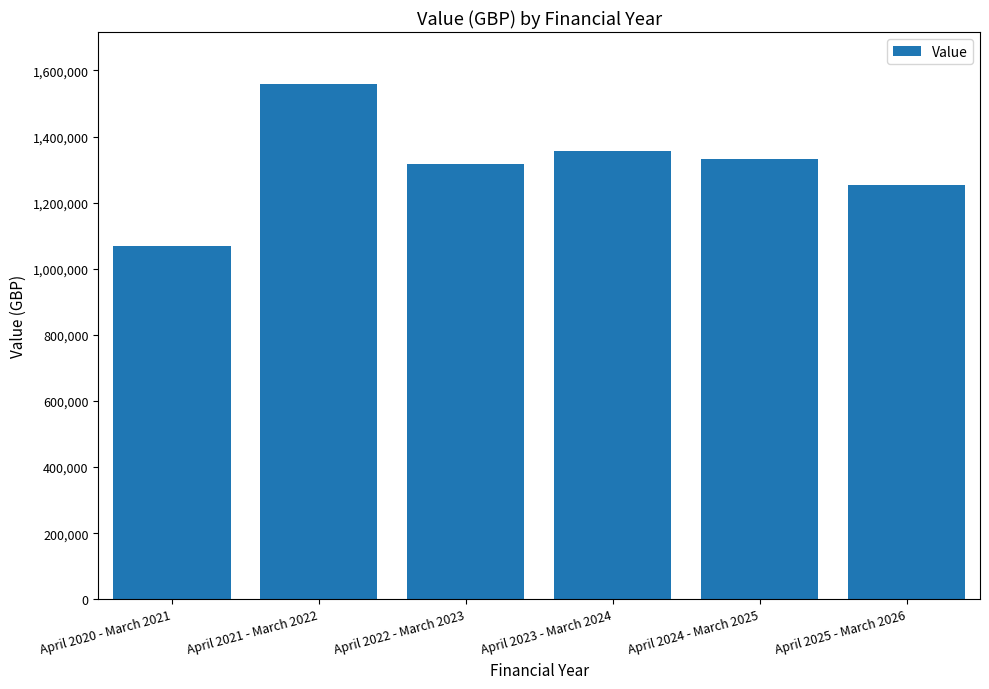

Approximately how many times larger is the value at April 2021 - March 2022 compared to April 2022 - March 2023?

1.2